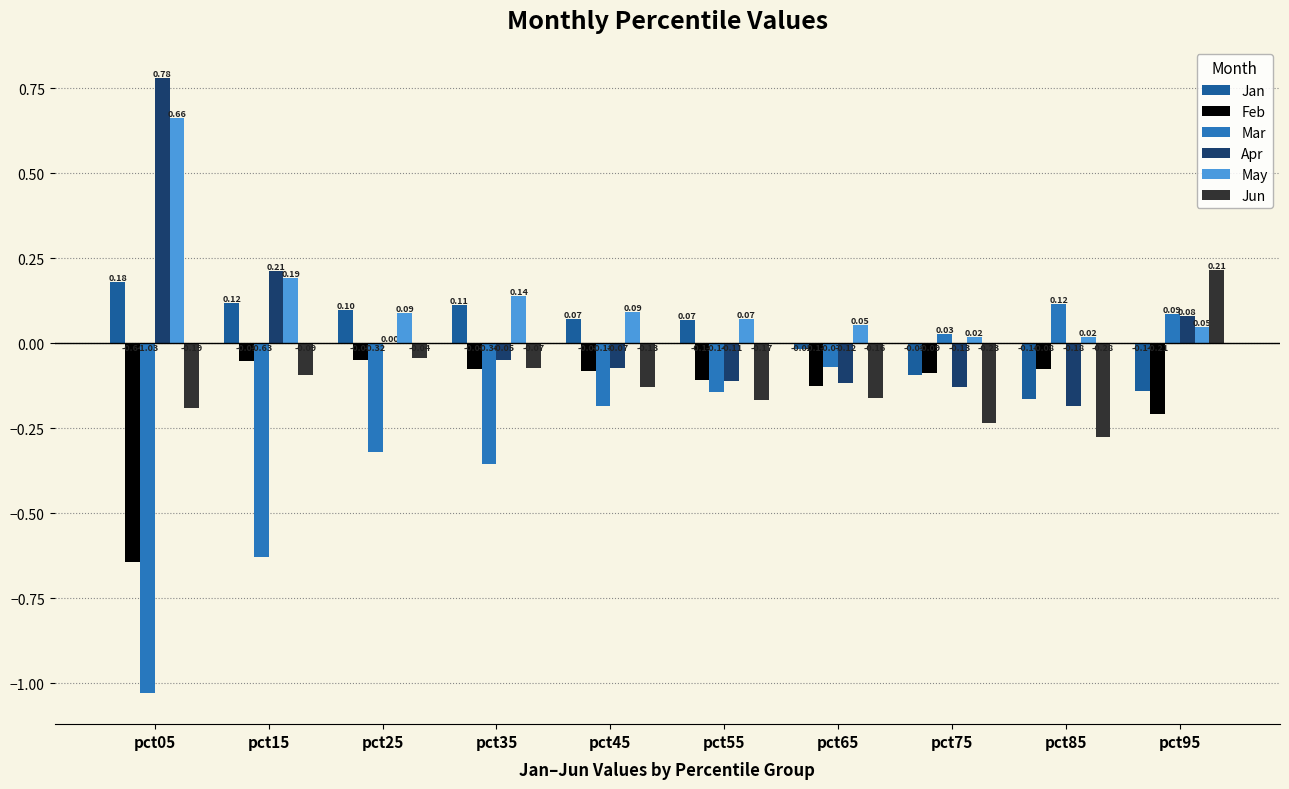

At which label does Mar first exceed 0?

pct75